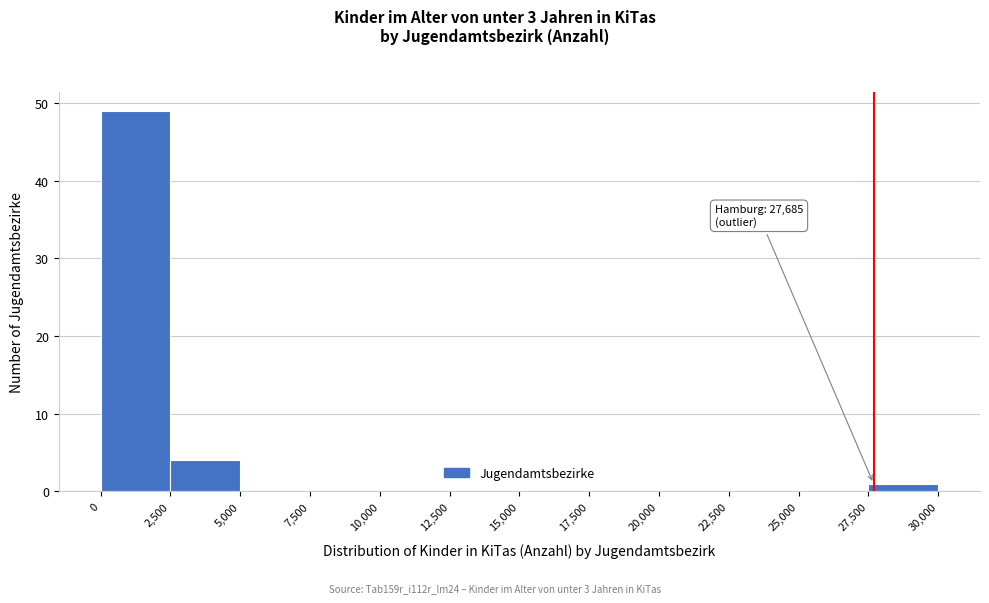

Over which range of the x-axis is the bar tallest?

0 to 2,500